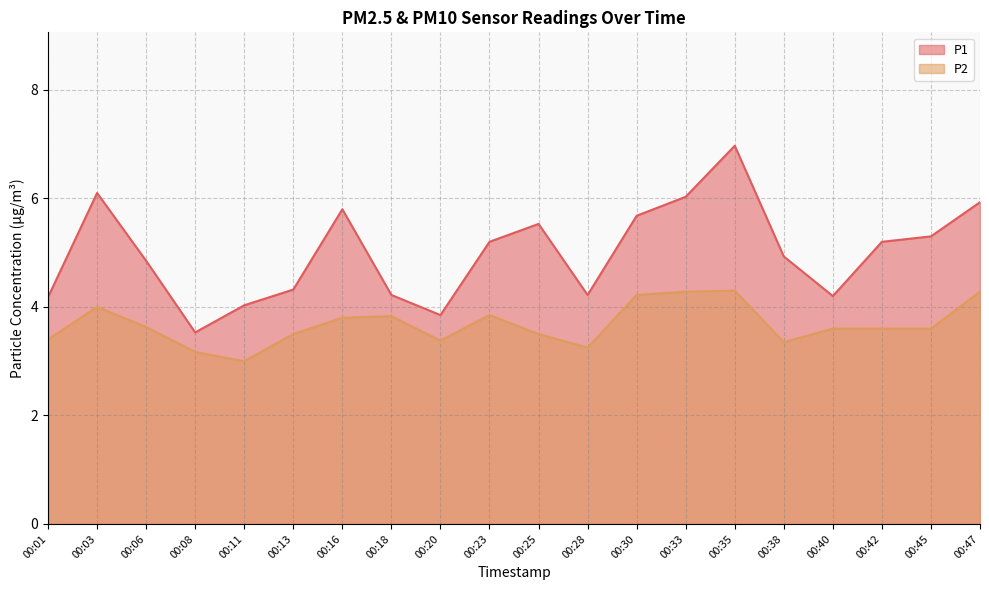

Between 00:01 and 00:35, which series saw the biggest shift?

P1